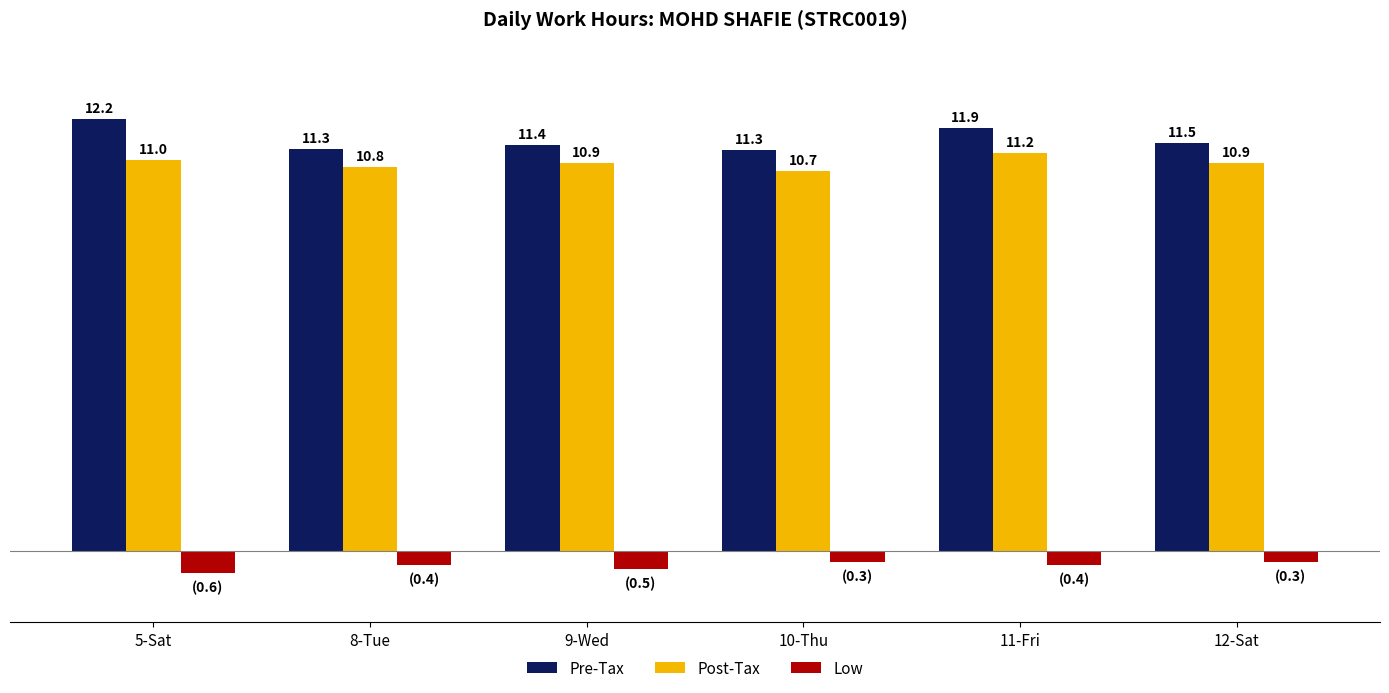

Are the bars horizontal?

No